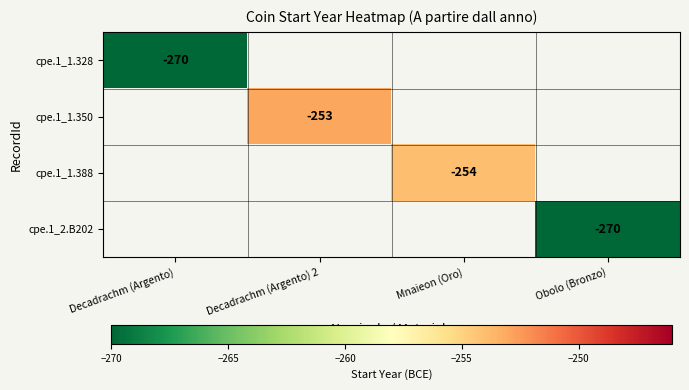

The value of cpe.1_1.388 at Mnaieon (Oro) is -55. True or false?

False